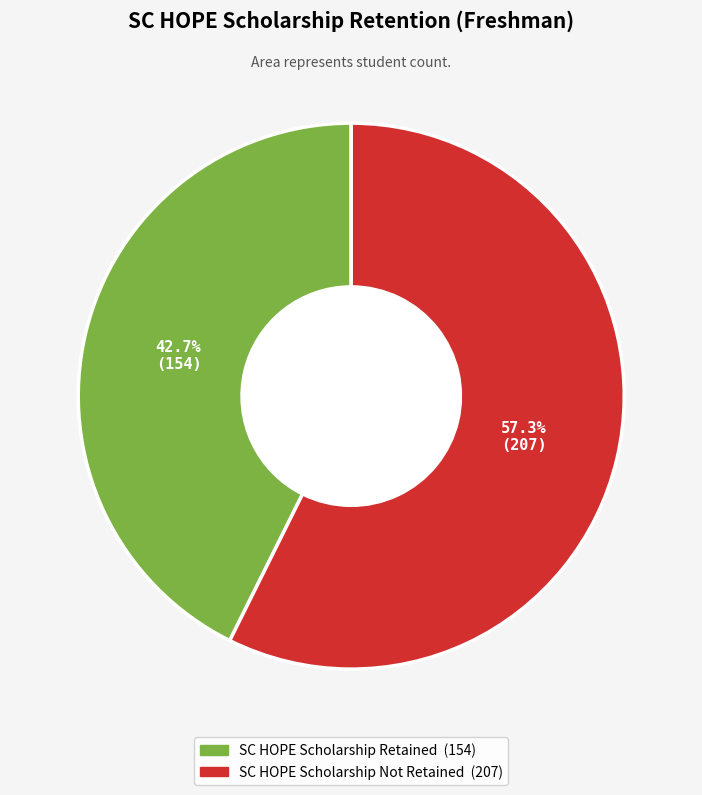

How many slices are in this pie chart?

2